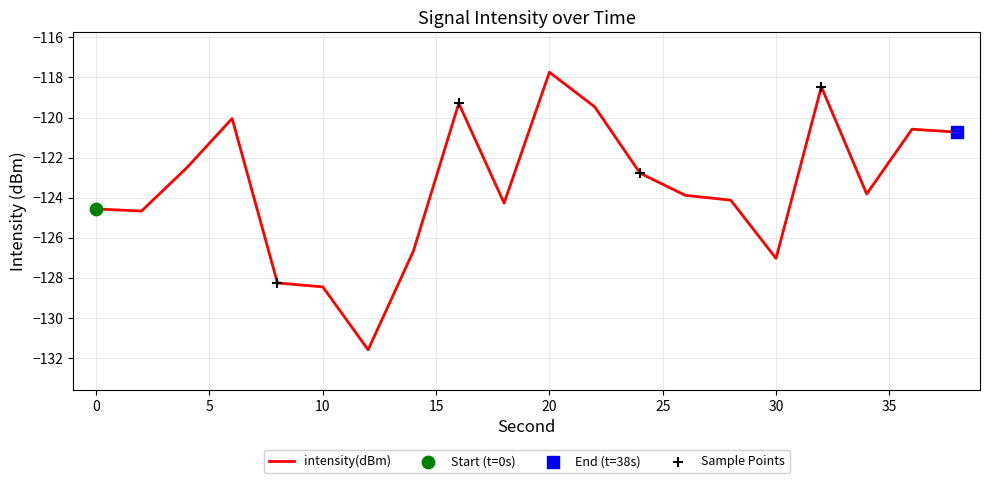

What is the maximum value shown in the chart?

-117.7